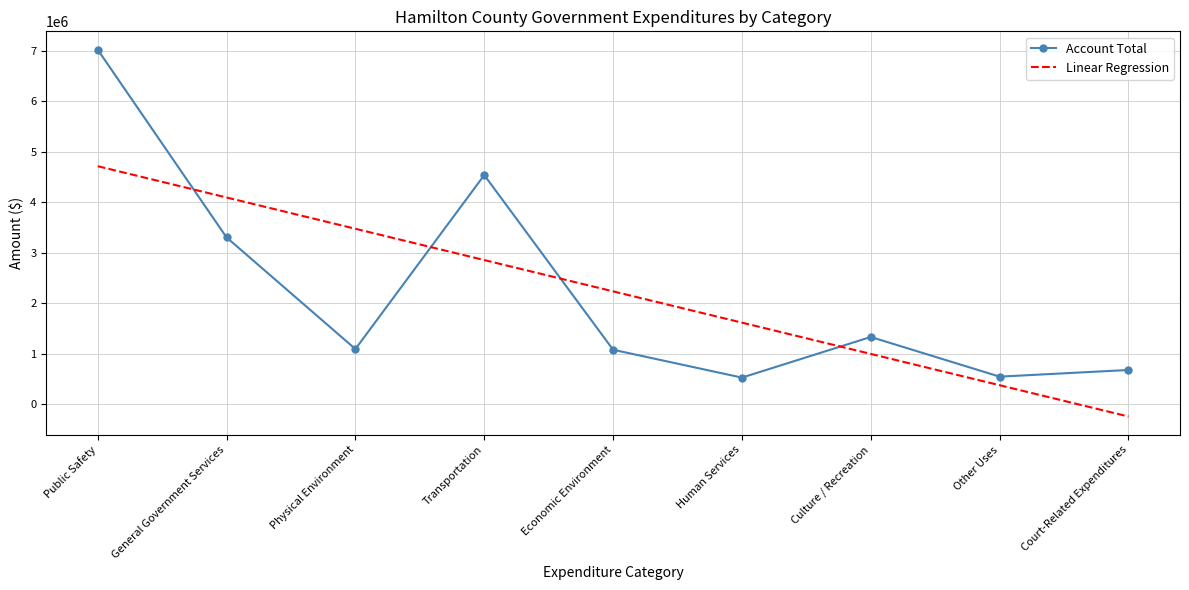

Where is Account Total nearest to the value 3771907?

General Government Services